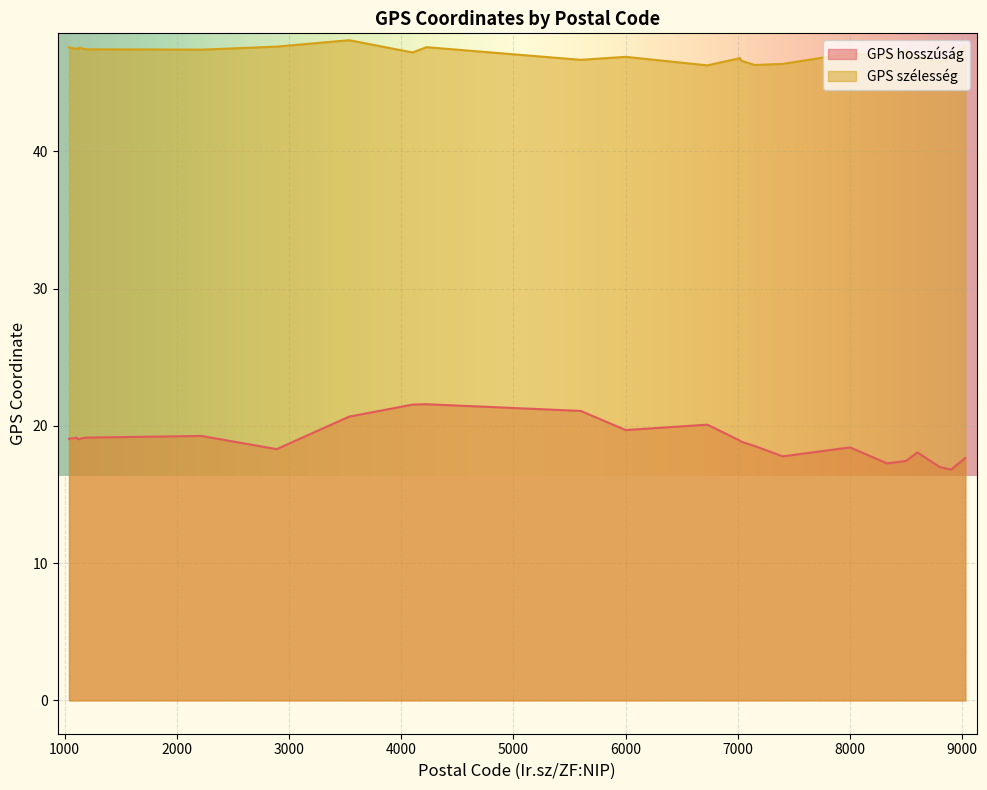

Between 8500 and 8330, which series saw the biggest shift?

GPS szélesség